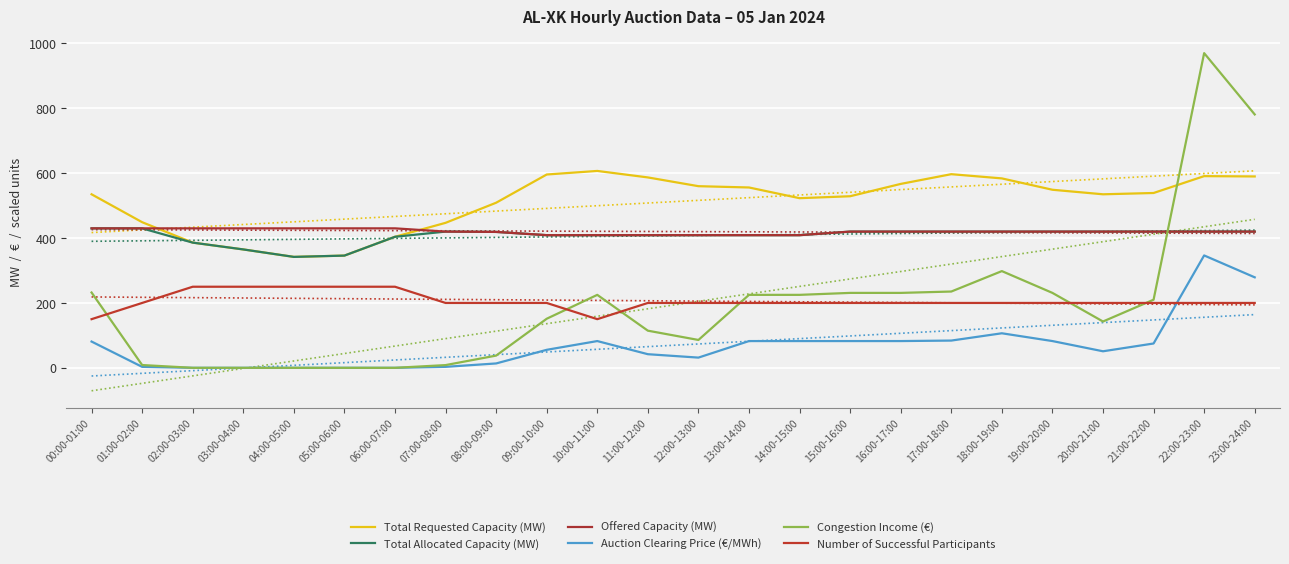

In Total Allocated Capacity (MW), how many points are lower than both neighbors (excluding endpoints)?

1